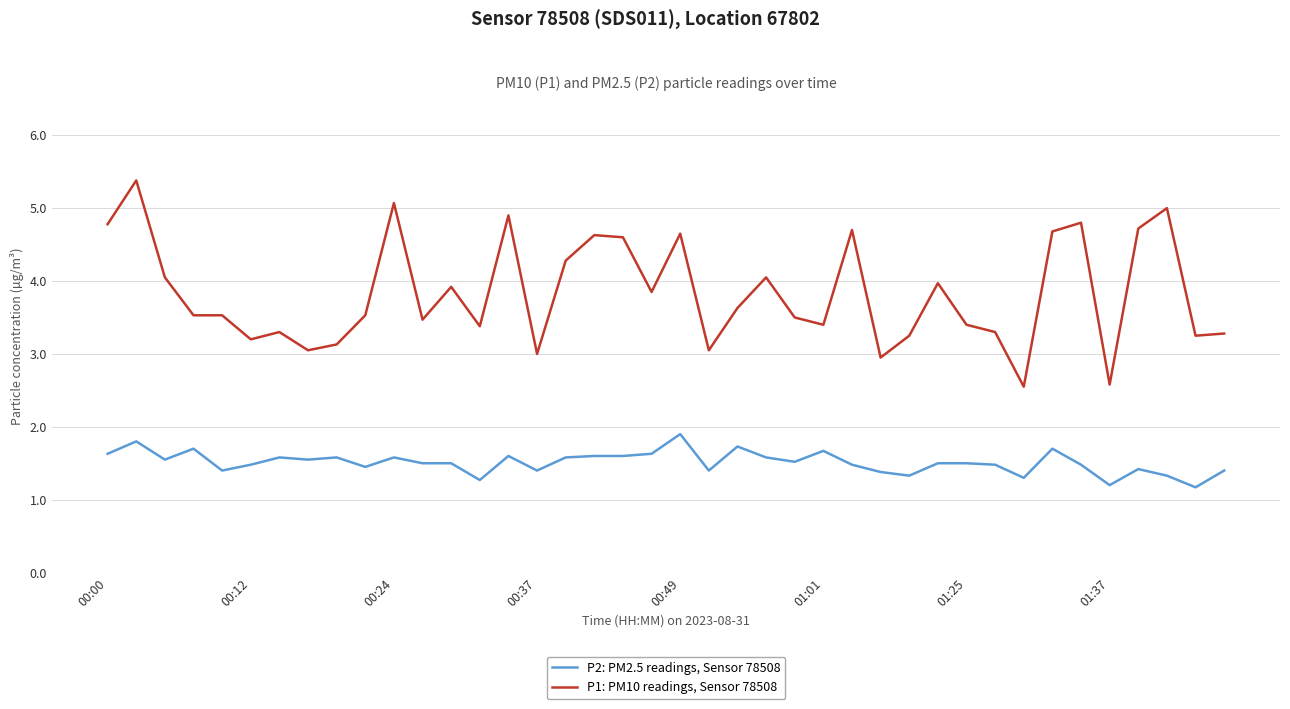

What is the average value of the P2: PM2.5 readings, Sensor 78508 series?

1.5